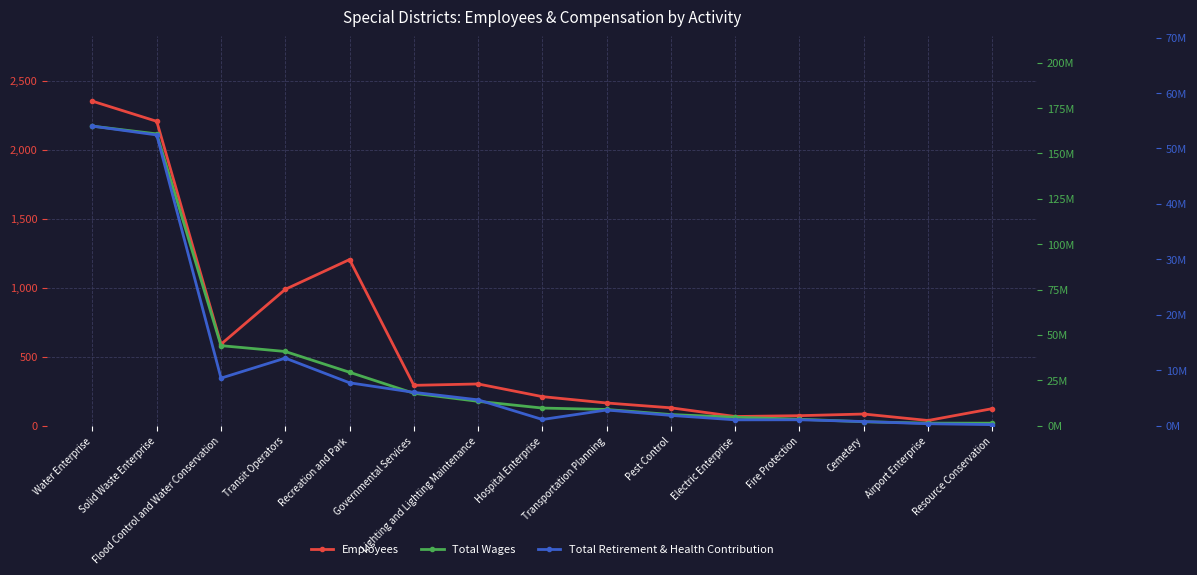

Is the value of Total Retirement & Health Contribution at Transit Operators greater than the value of Total Wages at Governmental Services?

No